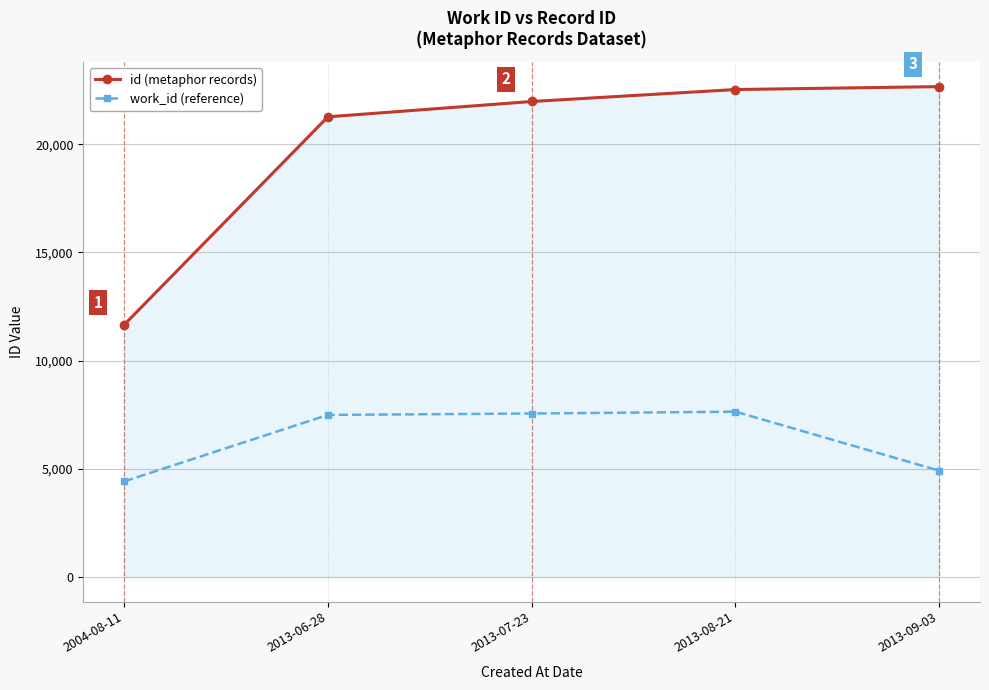

At 2013-06-28, list the series in order from smallest to largest.

work_id (reference), id (metaphor records)